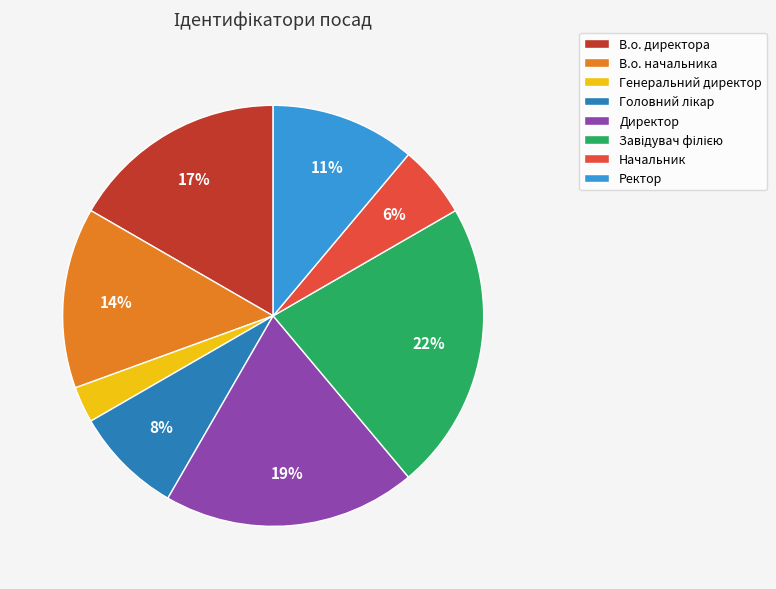

To the nearest percent, what portion does В.о. директора represent?

17%